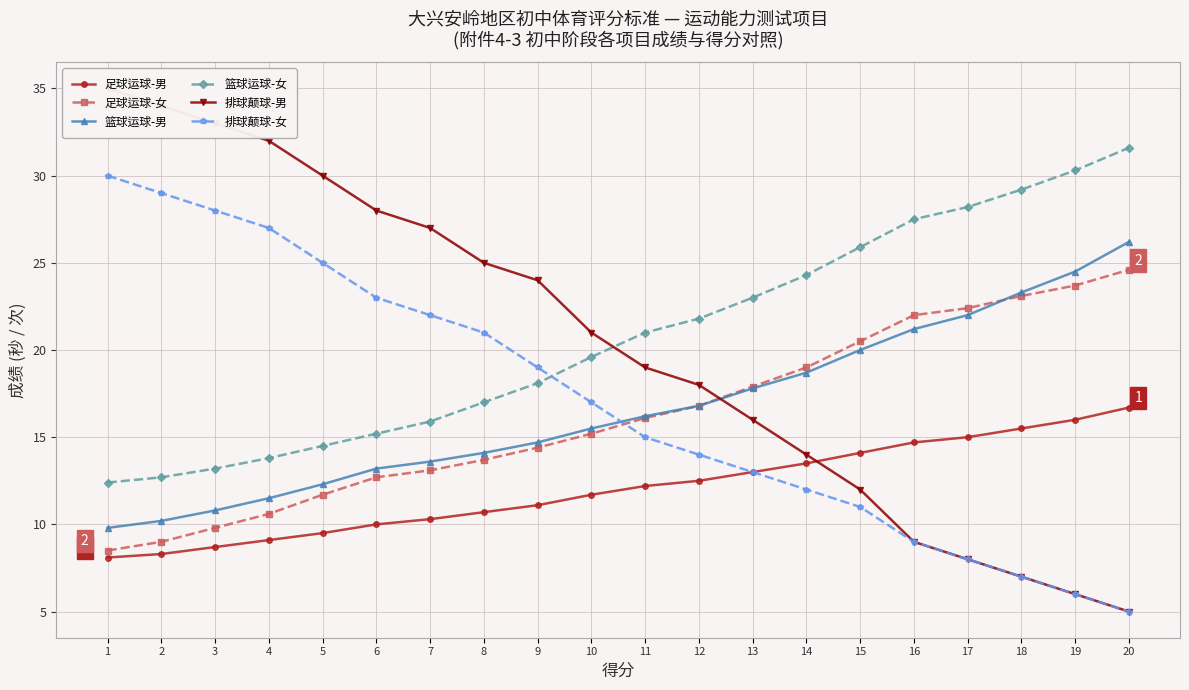

Count the number of categories in the chart.

20